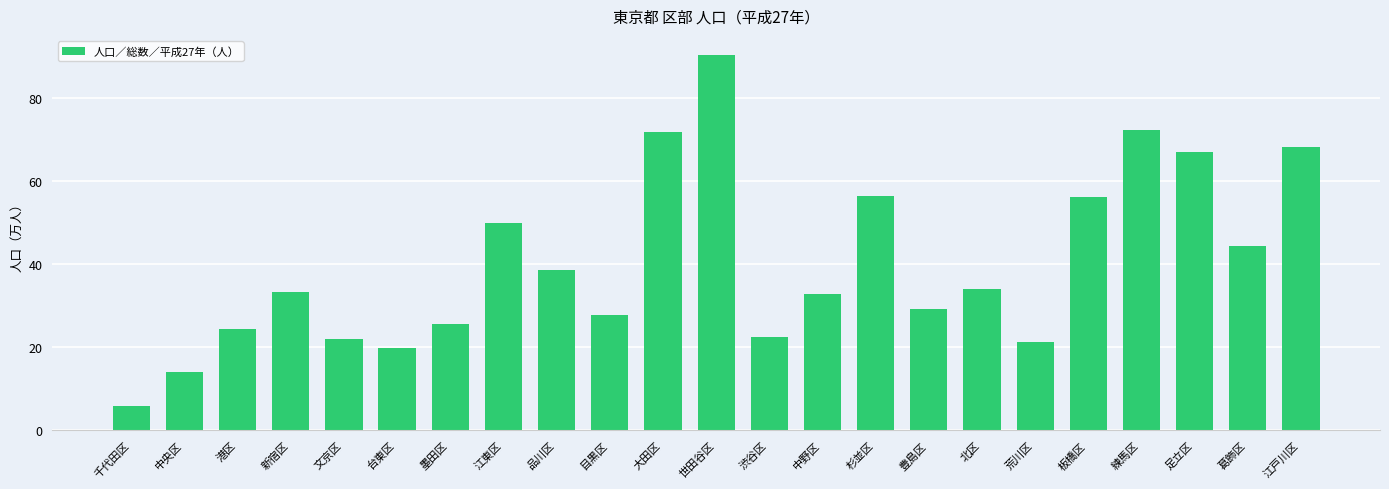

How many bars are there in total?

23